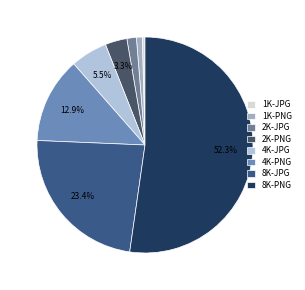

How many slices are in this pie chart?

8